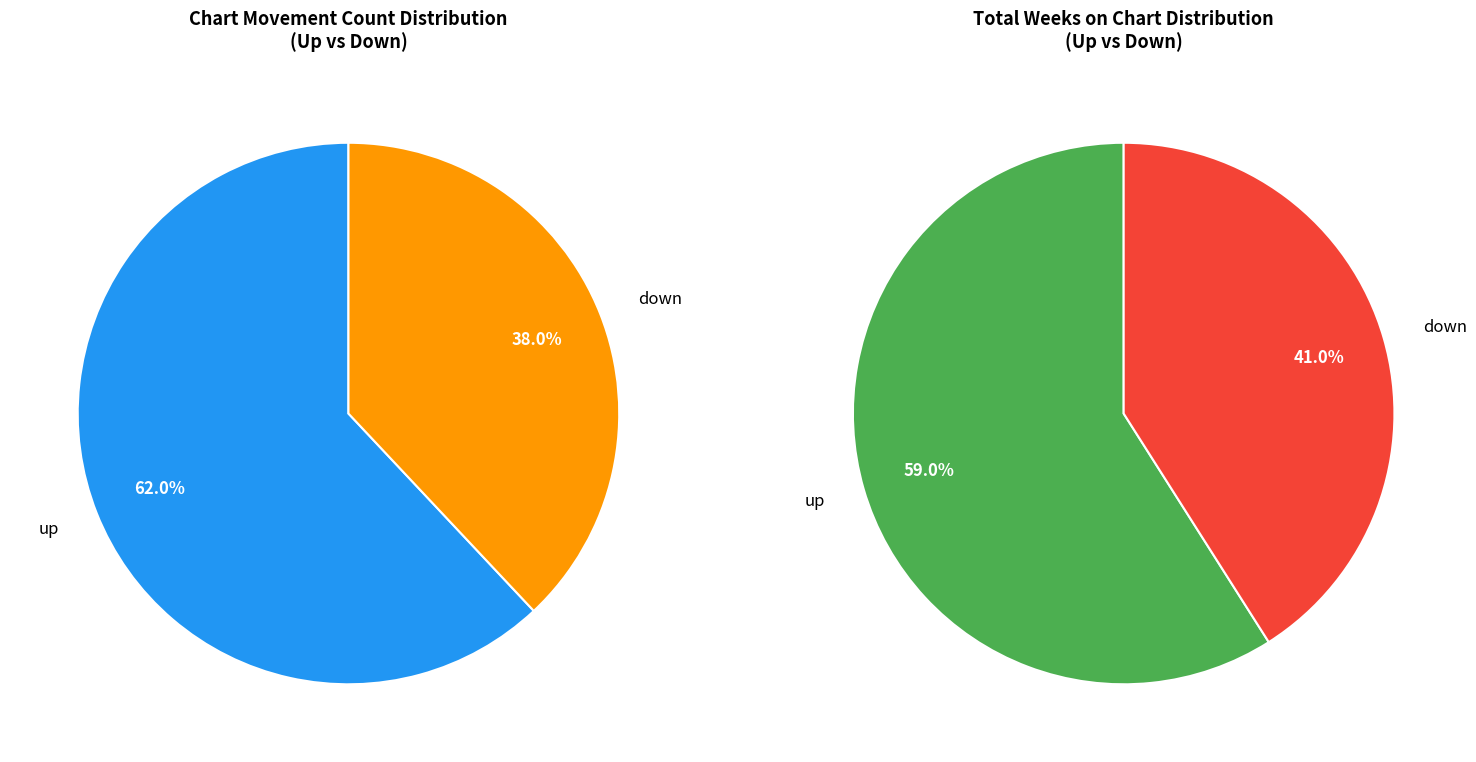

To the nearest percent, what percentage of the pie is down?

38%